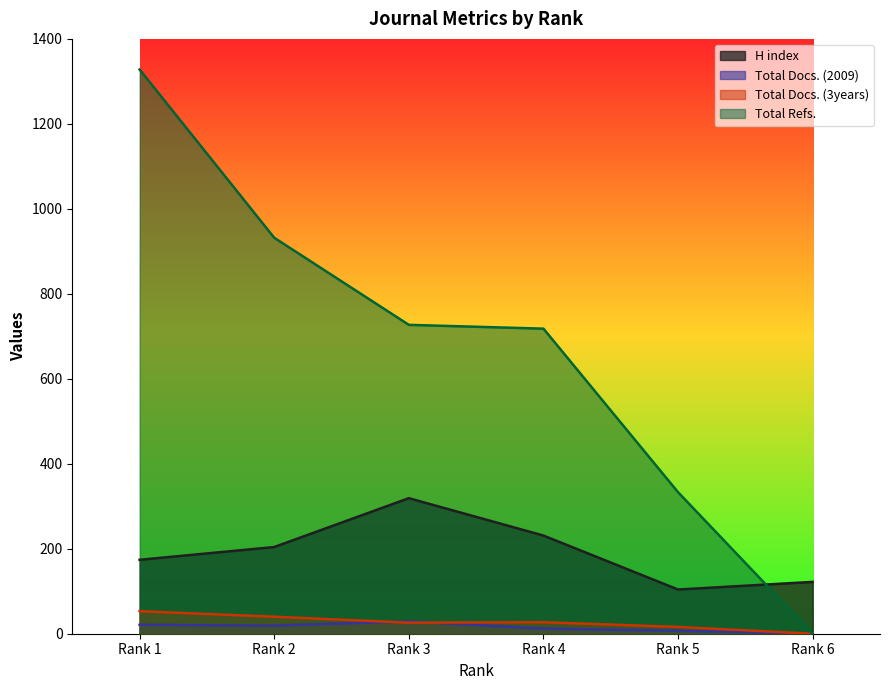

How many lines are shown in the chart?

4